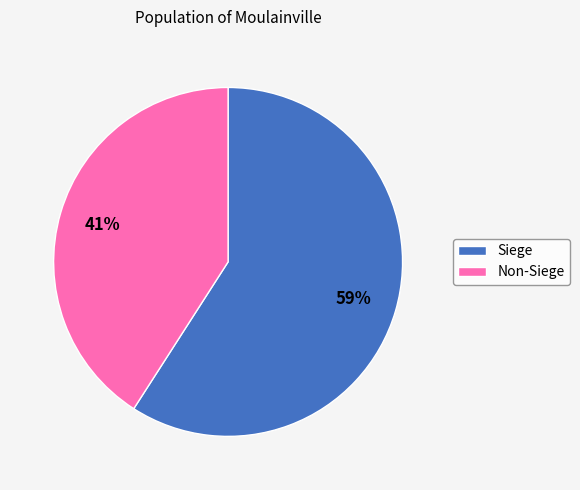

Rank the categories by value from lowest to highest.

Non-Siege, Siege